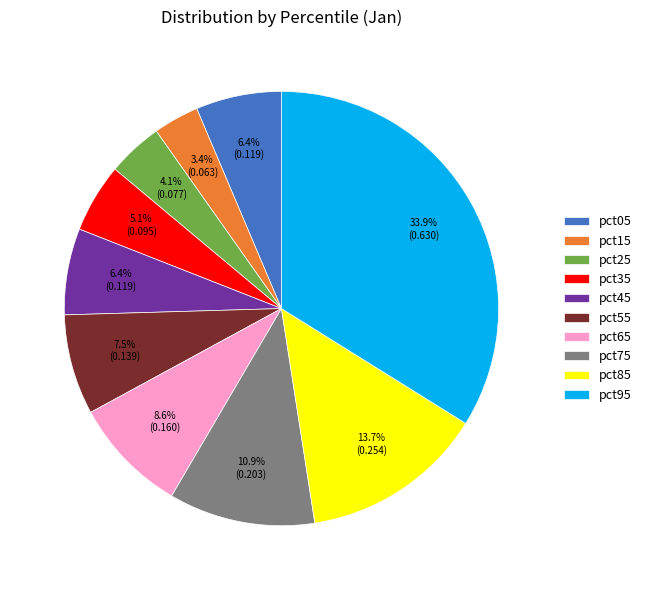

Which has a higher value, pct55 or pct05?

pct55